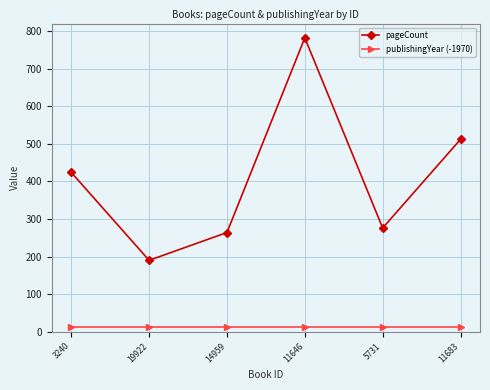

Reading right to left, what are all the values shown in this chart?

pageCount: 512	276	782	264	190	424
publishingYear (-1970): 12	12	12	12	12	12